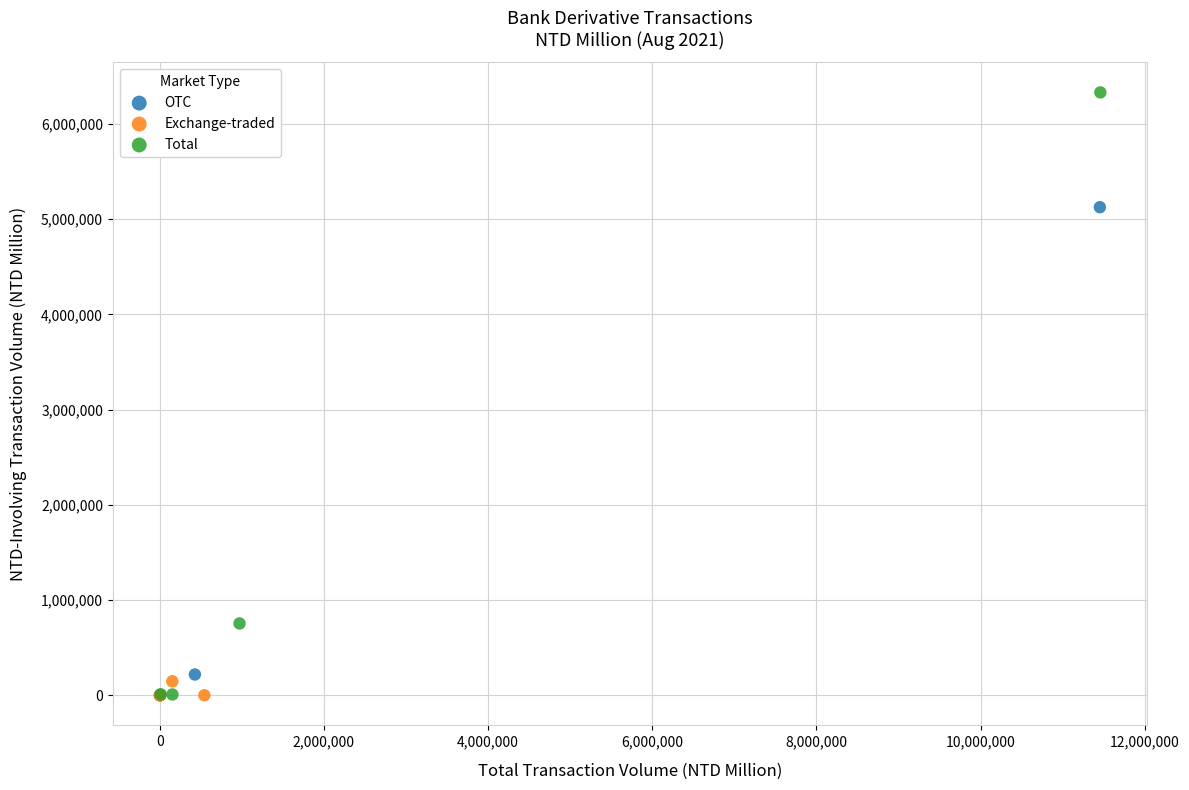

Which series contains the highest Y value?

Total